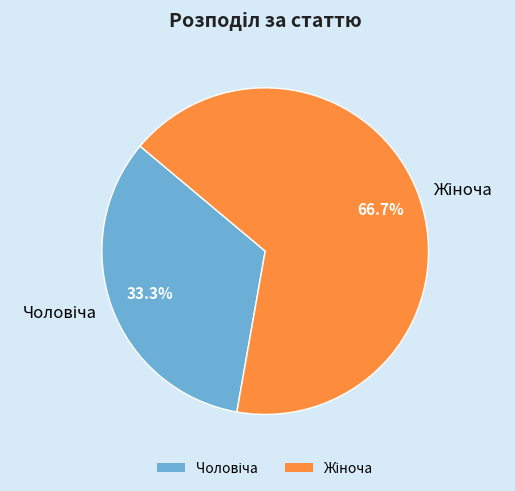

Is there a majority slice in this chart?

Yes